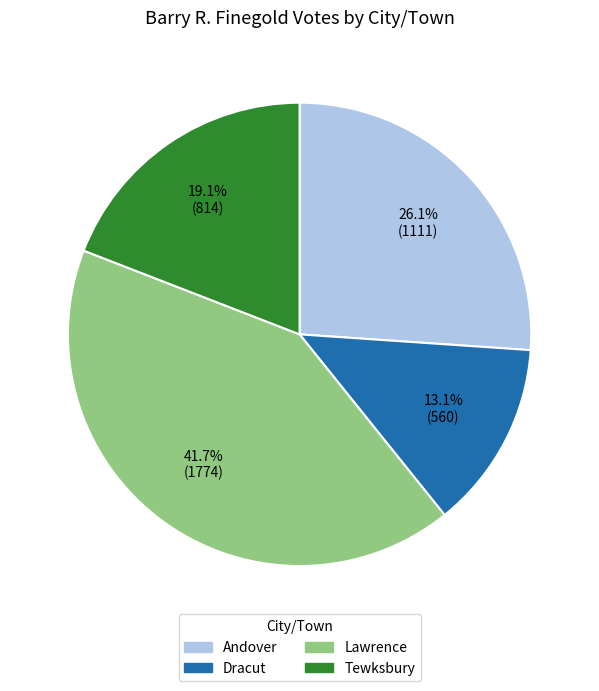

Is it true that Tewksbury is 19% of the pie?

True